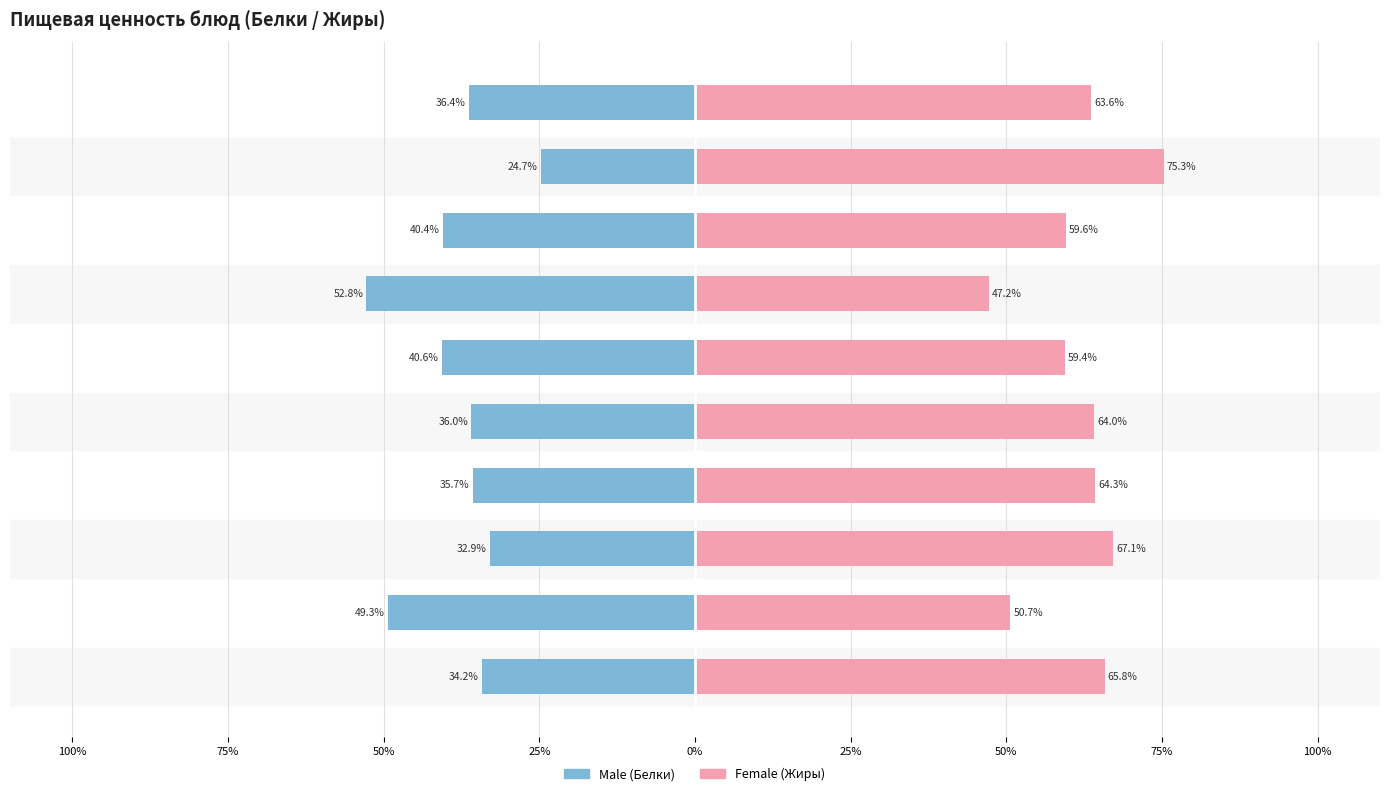

The value of Male at Макароны отварные is 60.9. True or false?

False